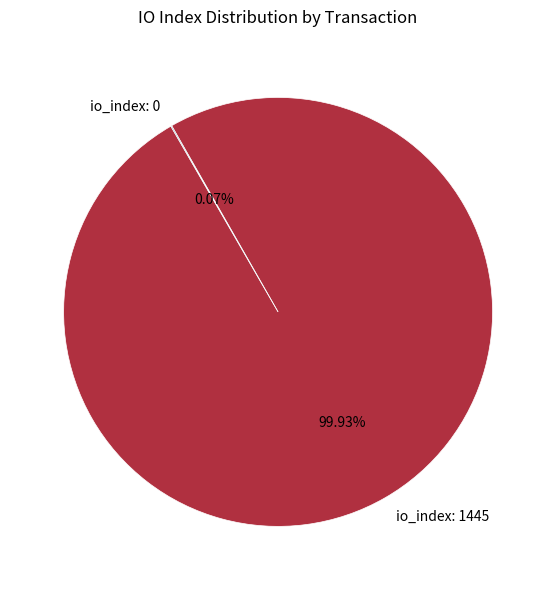

Does any single category account for the majority?

Yes